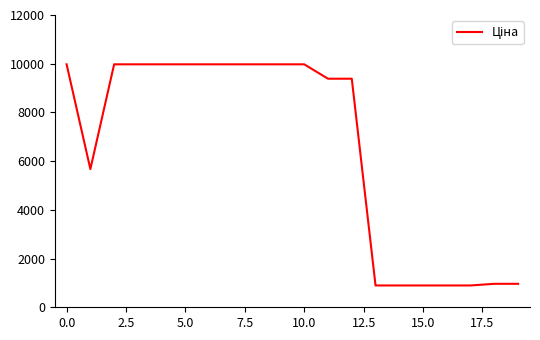

What is the smallest value displayed?

895.9